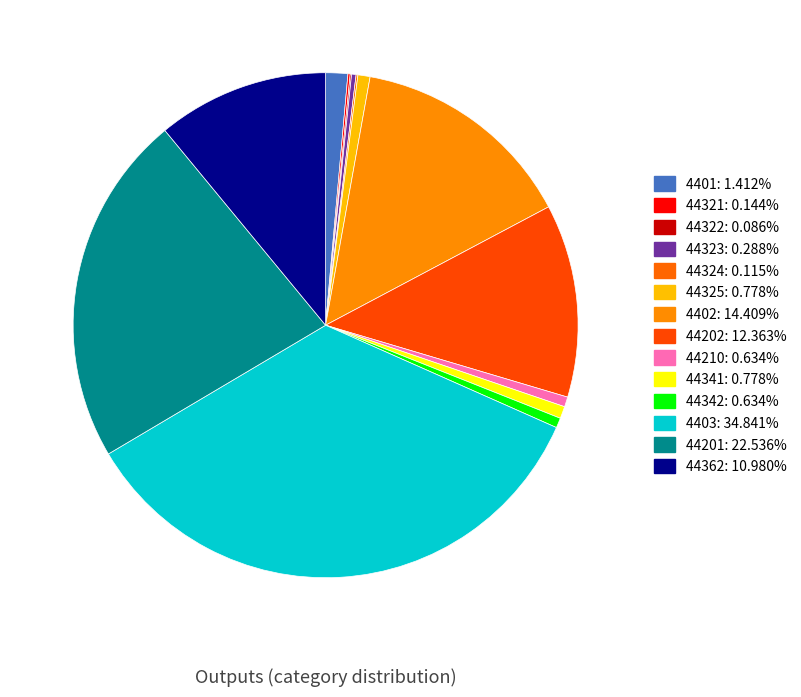

To the nearest percent, what is the combined percentage of 44210 and 44323?

1%